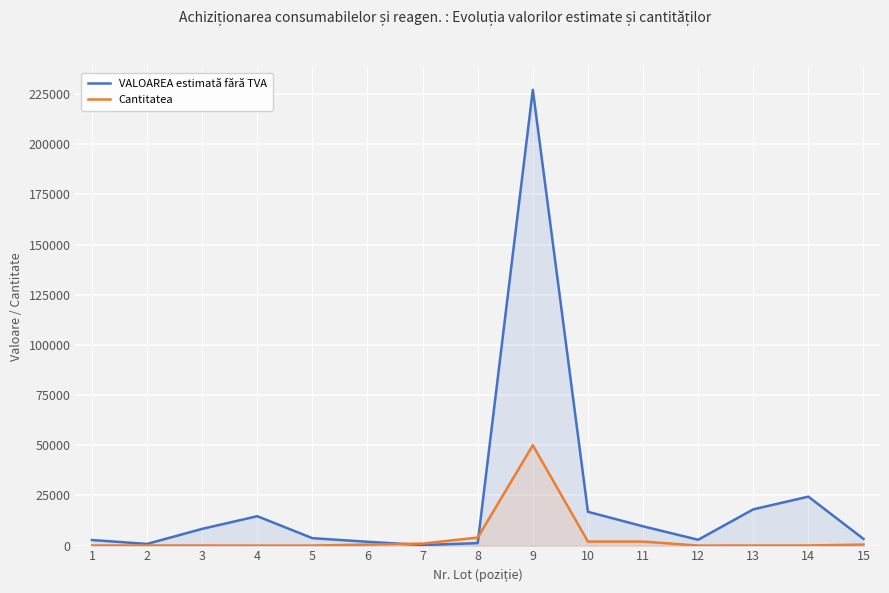

How many interior local peaks does the Cantitatea series have?

1